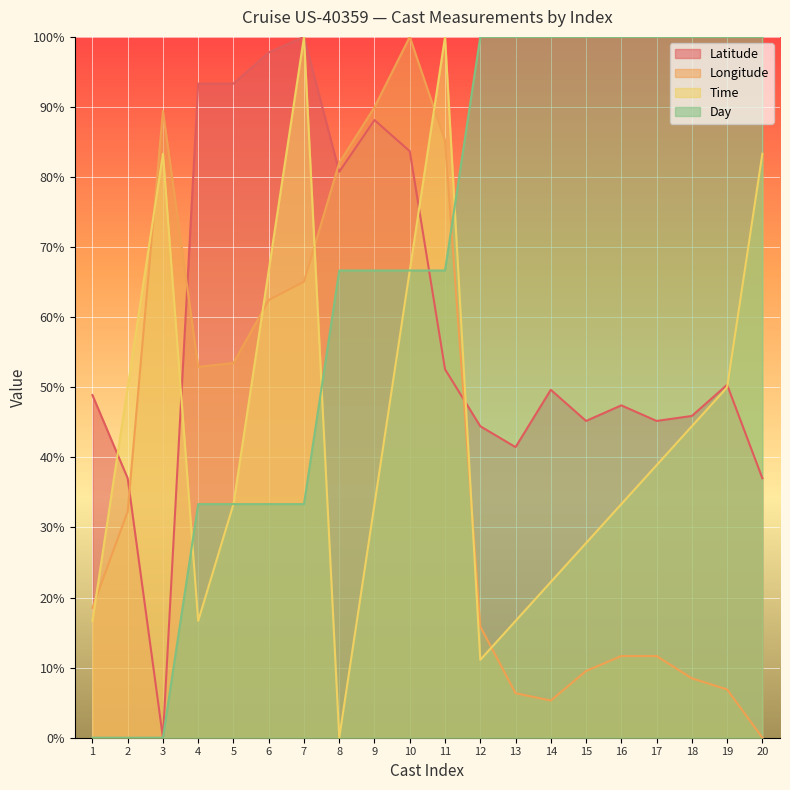

True or false: Latitude has a value of 37.0 at Cast 2.

True